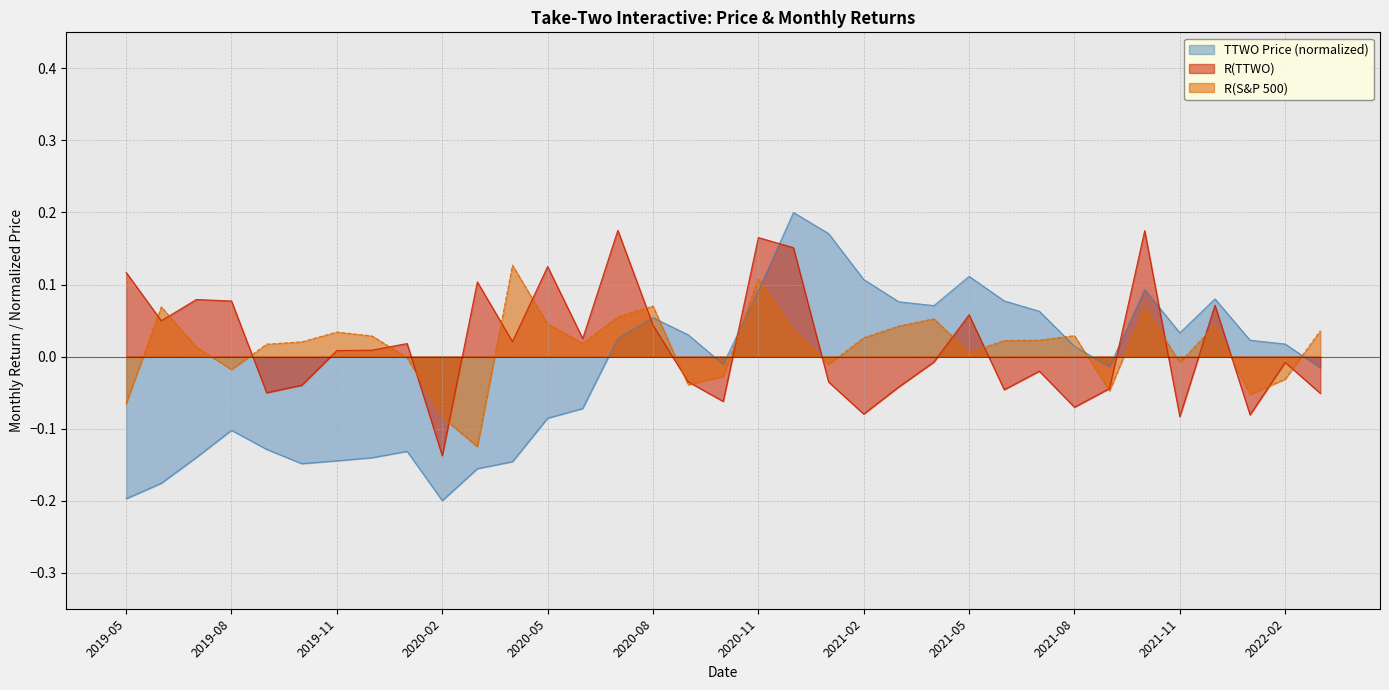

What is the label of the 6th point from the left?

2019-10